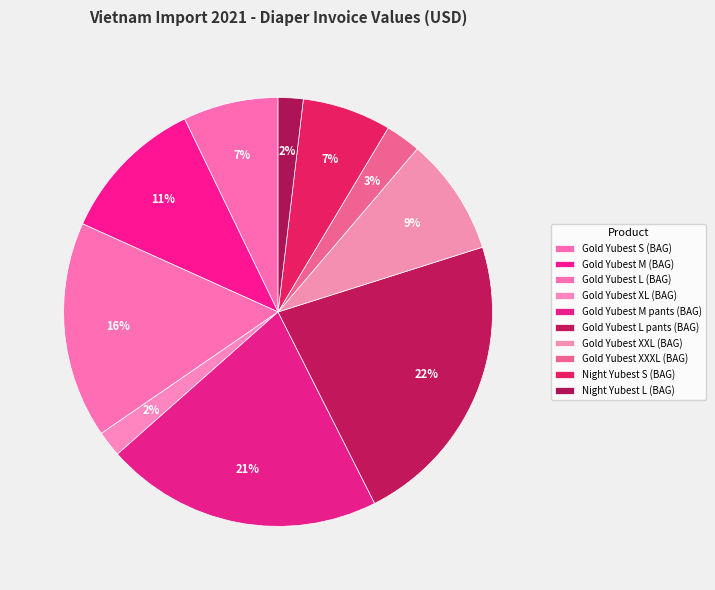

Between Gold Yubest L (BAG) and Night Yubest S (BAG), which is larger?

Gold Yubest L (BAG)